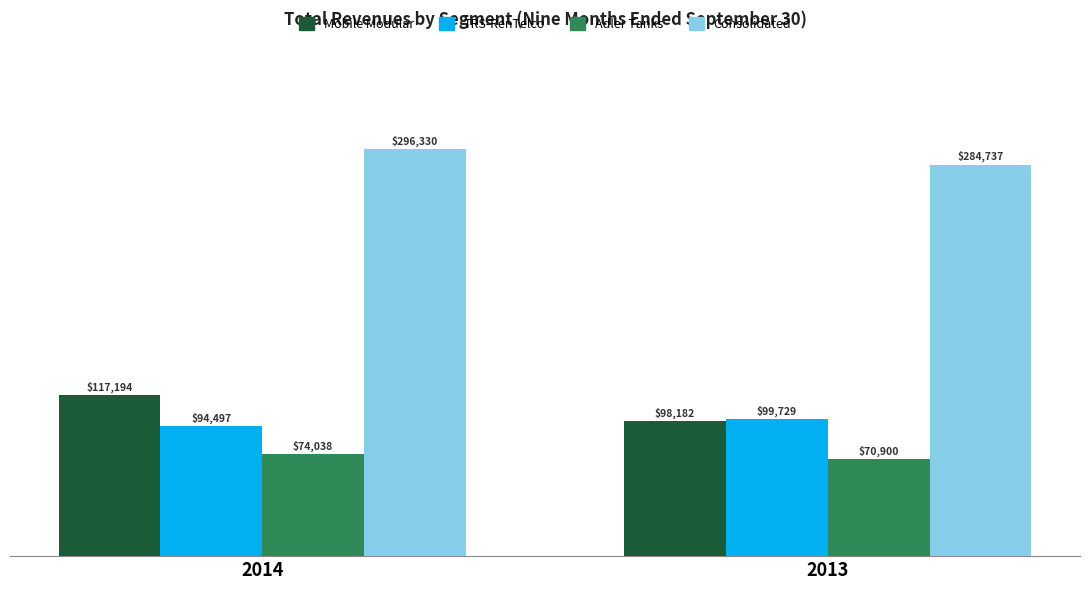

What is the average value of the Adler Tanks series?

72469